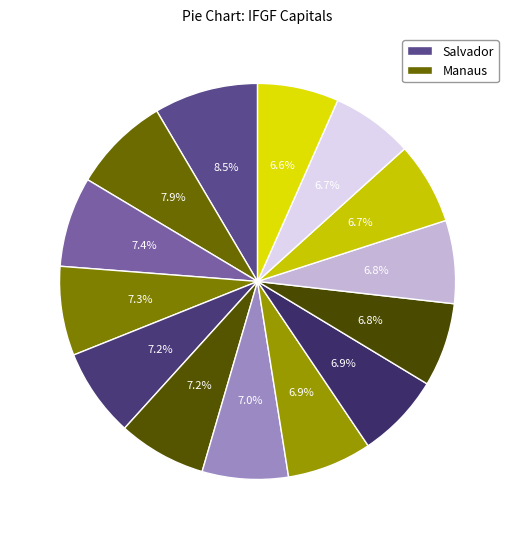

How many segments does this pie chart have?

14